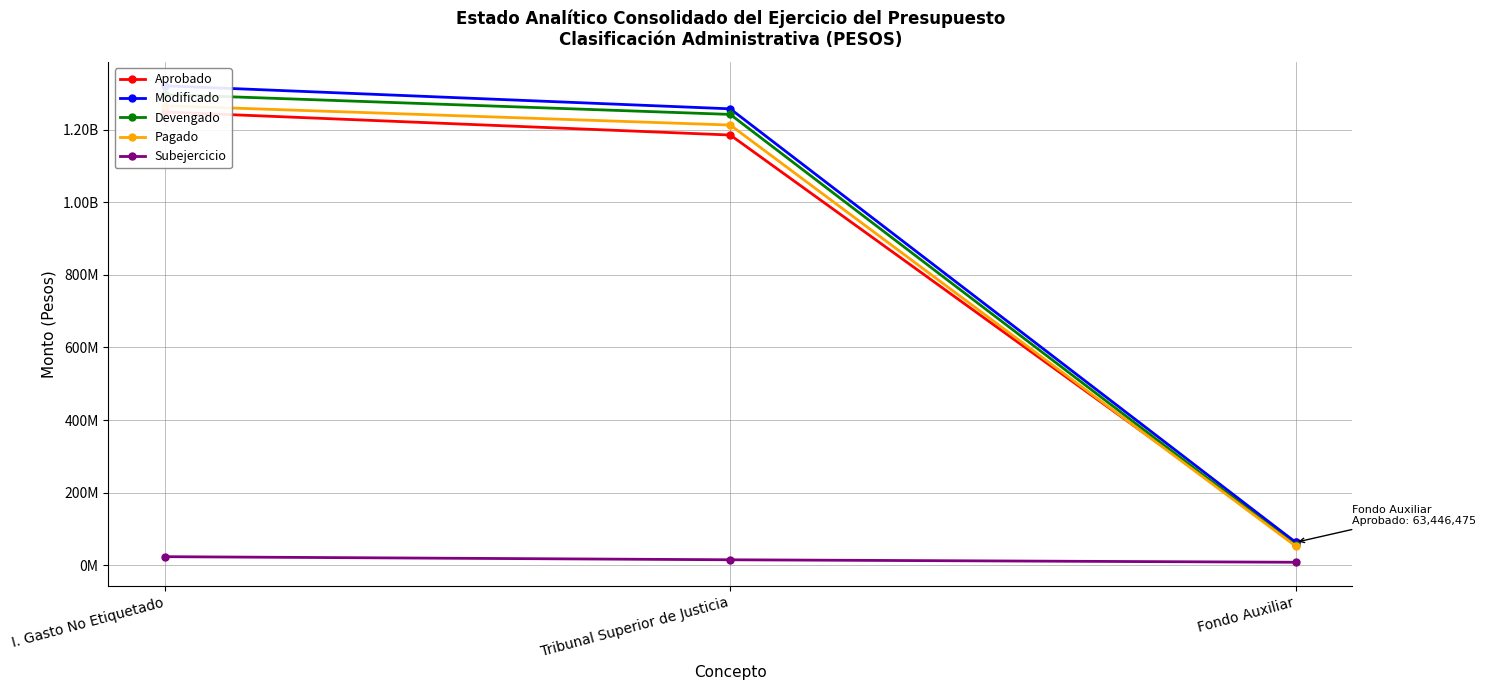

What is the sum of the Pagado values at Fondo Auxiliar and I. Gasto No Etiquetado?

1318556187.6